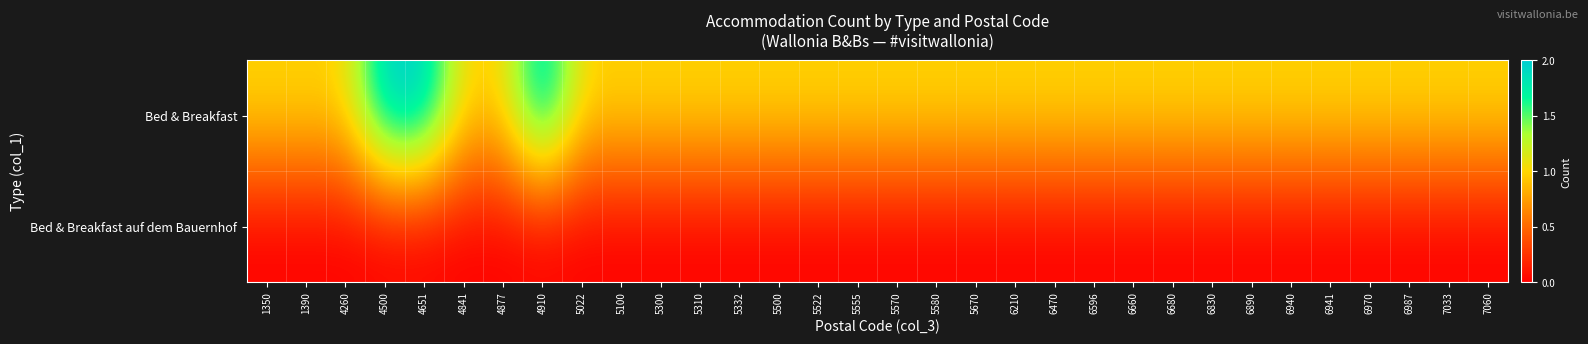

What is the maximum value shown in the chart?

2